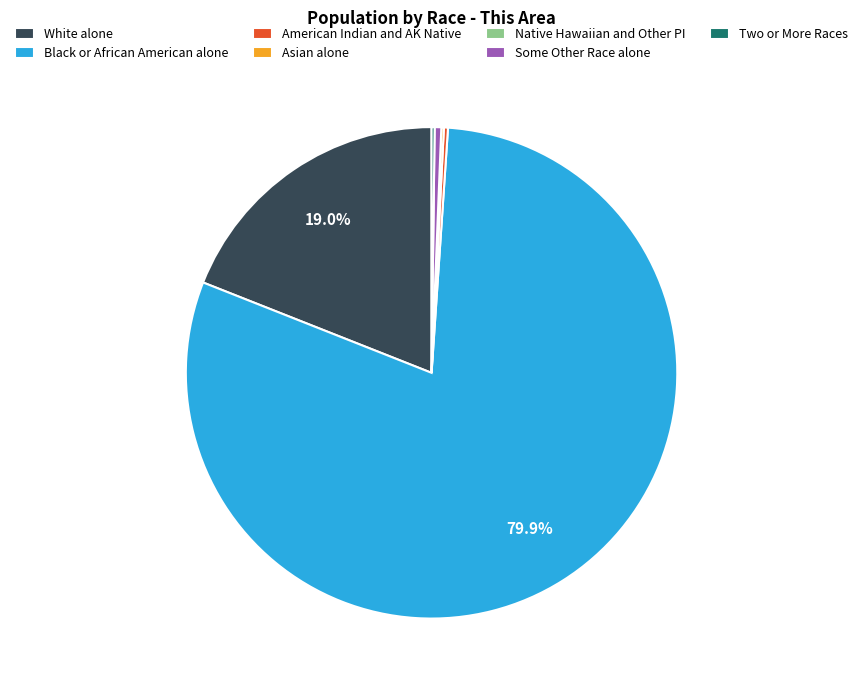

To the nearest percent, what is the average slice percentage?

14%